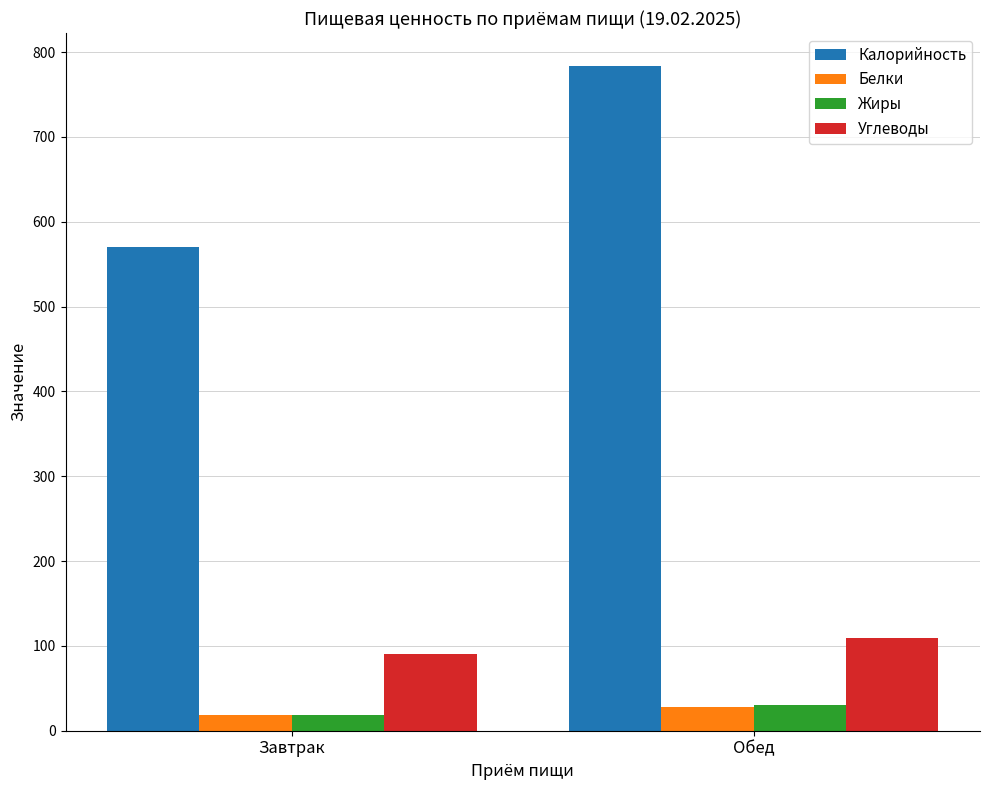

At which label does Белки reach its minimum?

Завтрак